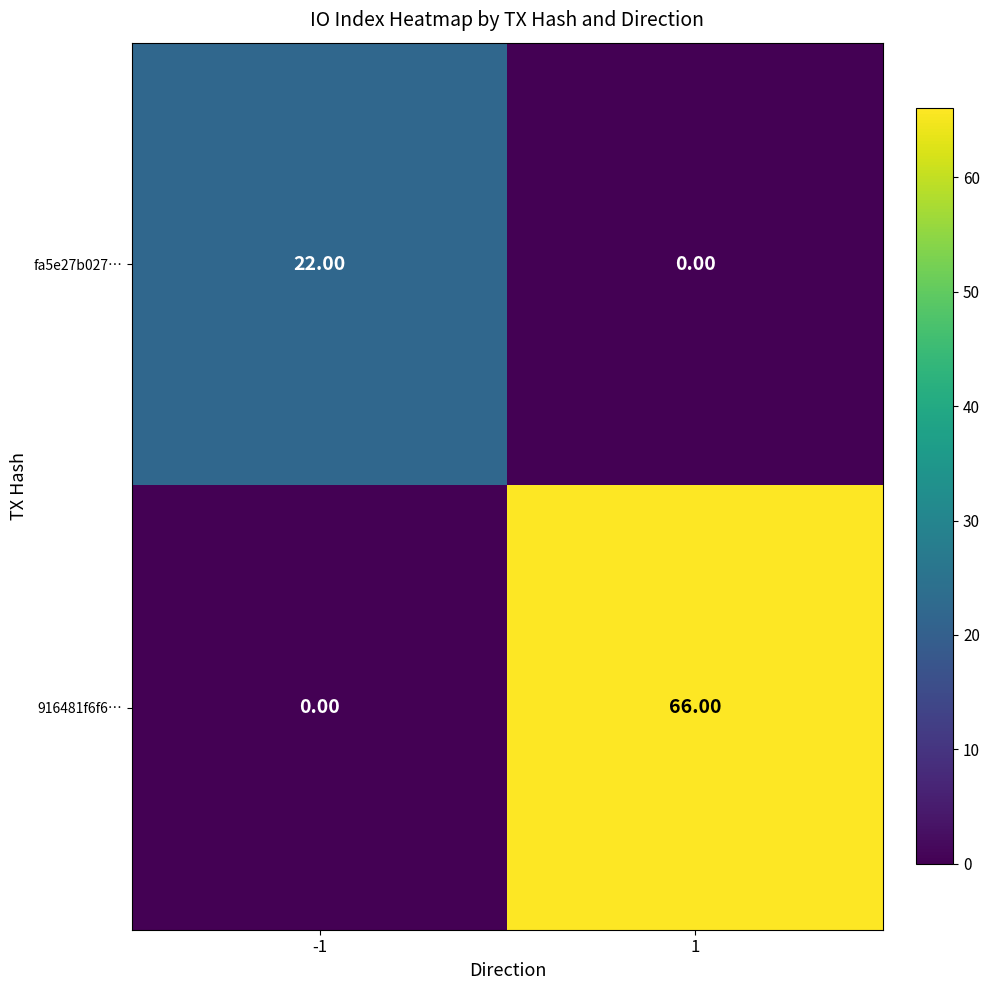

Which series has the widest spread of values?

916481f6f6…